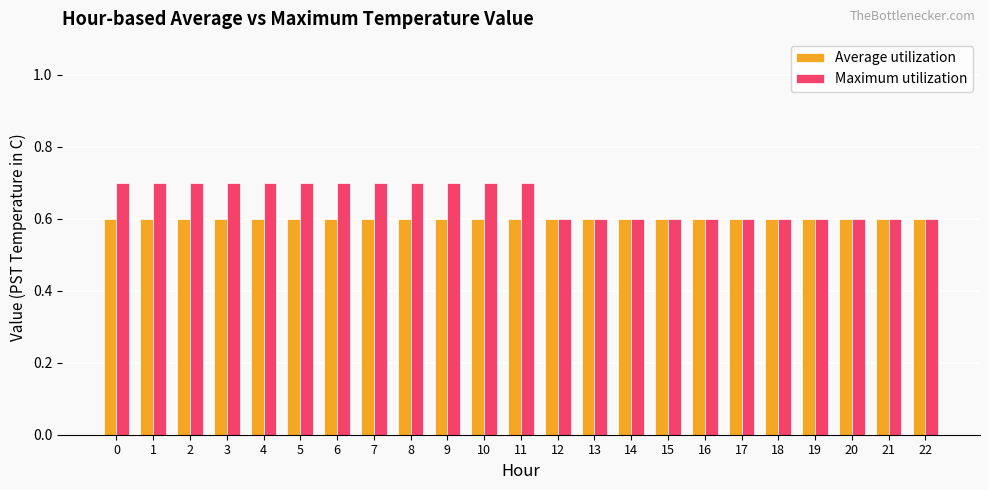

Which series changed the most between 11 and 18?

Maximum utilization